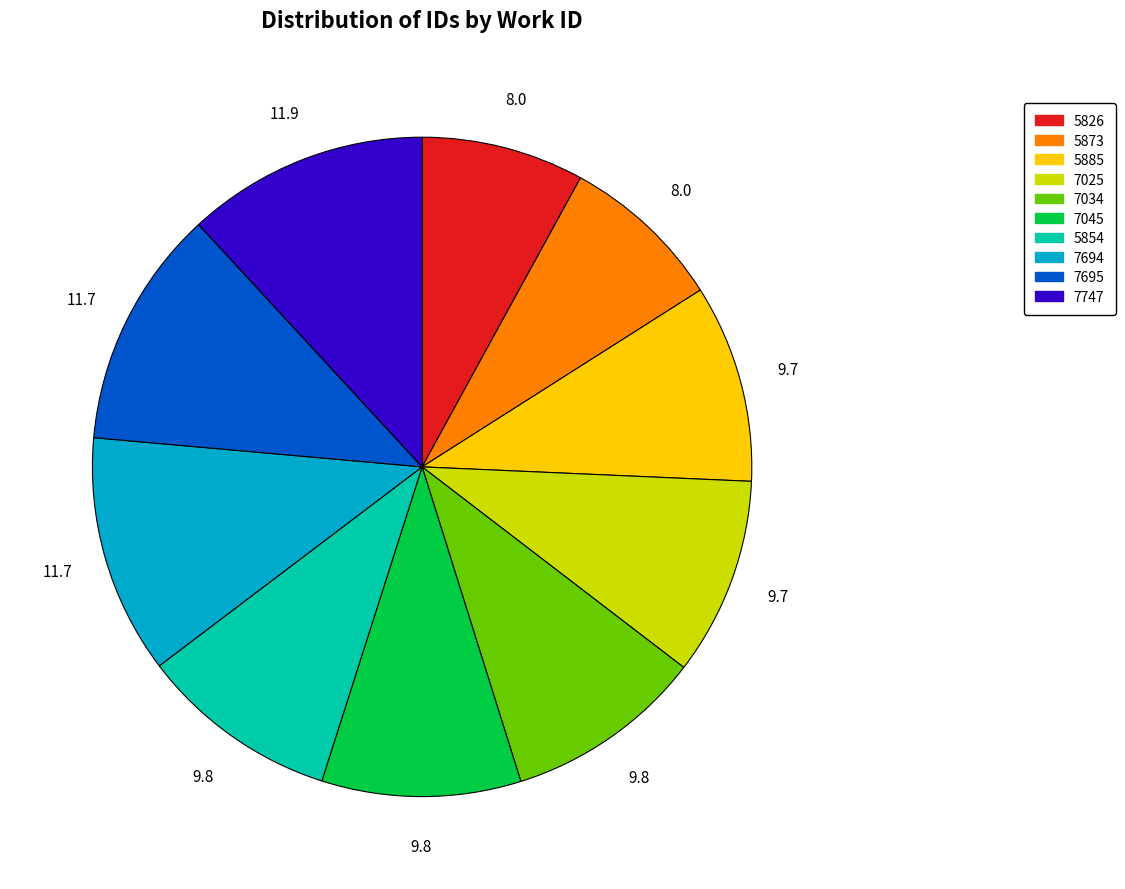

True or false: 7747 accounts for 12% of the total.

True